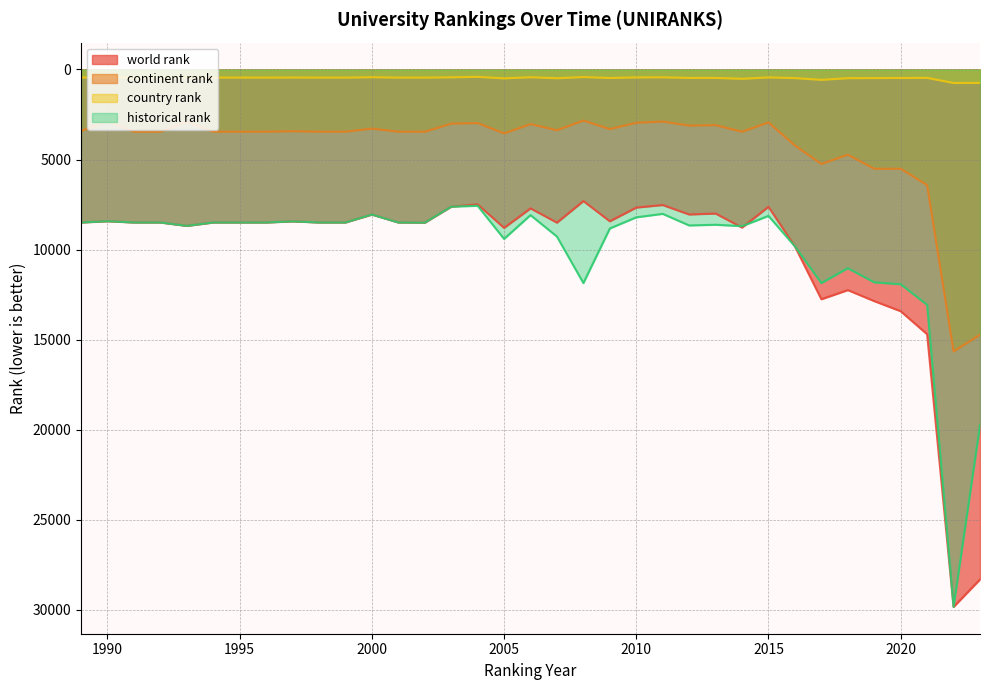

Reading left to right, transcribe all the data shown in this chart.

world rank: 1989=8494	1990=8424	1991=8494	1992=8494	1993=8683	1994=8494	1995=8494	1996=8494	1997=8432	1998=8494	1999=8494	2000=8054	2001=8494	2002=8504	2003=7617	2004=7490	2005=8795	2006=7712	2007=8503	2008=7305	2009=8427	2010=7666	2011=7525	2012=8049	2013=7998	2014=8774	2015=7624	2016=9825	2017=12755	2018=12247	2019=12860	2020=13421	2021=14701	2022=29839	2023=28312
continent rank: 1989=3421	1990=2857	1991=3454	1992=3454	1993=2905	1994=3454	1995=3454	1996=3454	1997=3425	1998=3454	1999=3454	2000=3282	2001=3454	2002=3458	2003=3006	2004=2974	2005=3549	2006=3031	2007=3373	2008=2835	2009=3310	2010=2956	2011=2891	2012=3112	2013=3090	2014=3457	2015=2939	2016=4222	2017=5245	2018=4732	2019=5512	2020=5510	2021=6422	2022=15653	2023=14730
country rank: 1989=445	1990=429	1991=449	1992=449	1993=432	1994=449	1995=449	1996=449	1997=445	1998=449	1999=449	2000=430	2001=449	2002=450	2003=434	2004=409	2005=491	2006=430	2007=484	2008=419	2009=471	2010=440	2011=433	2012=468	2013=467	2014=514	2015=439	2016=477	2017=574	2018=480	2019=475	2020=470	2021=464	2022=748	2023=742
historical rank: 1989=8494	1990=8424	1991=8494	1992=8494	1993=8683	1994=8494	1995=8494	1996=8494	1997=8432	1998=8494	1999=8494	2000=8054	2001=8494	2002=8504	2003=7617	2004=7569	2005=9407	2006=8086	2007=9277	2008=11860	2009=8828	2010=8209	2011=8017	2012=8660	2013=8622	2014=8699	2015=8130	2016=9822	2017=11860	2018=11033	2019=11818	2020=11925	2021=13070	2022=29839	2023=19744